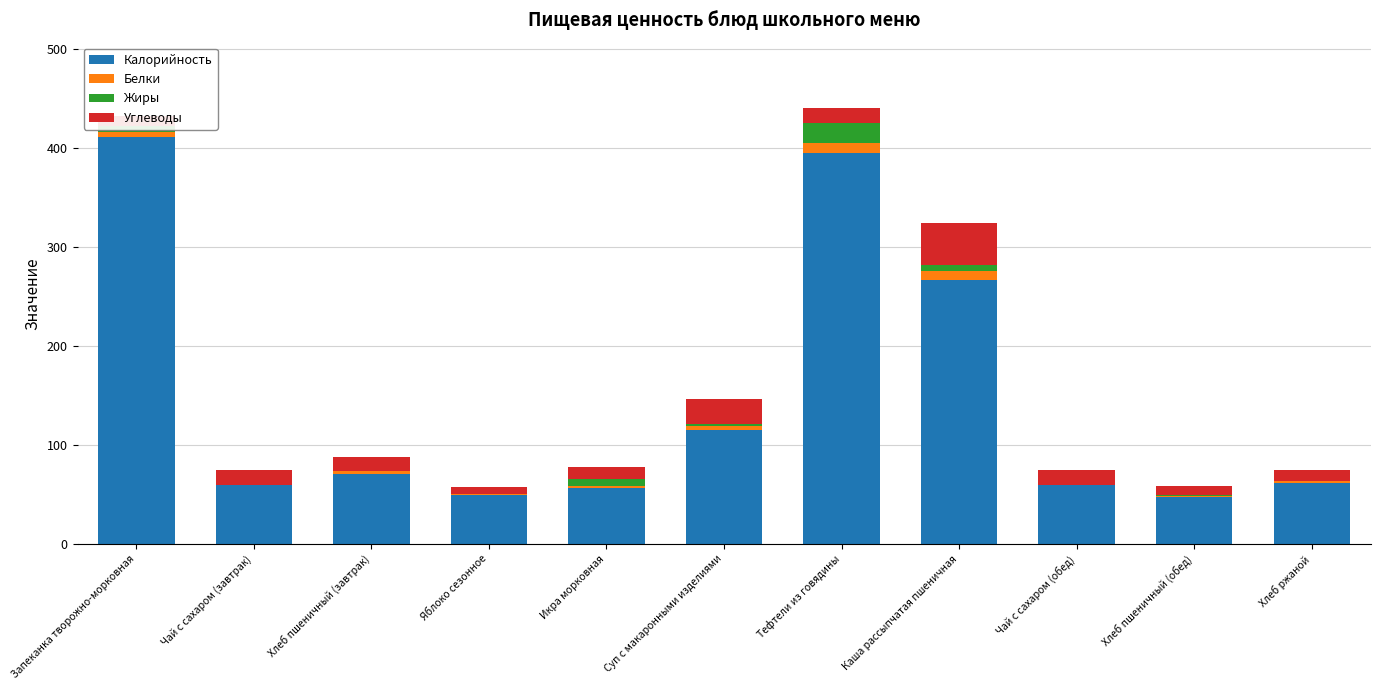

What is the highest value of the Калорийность series?

411.1